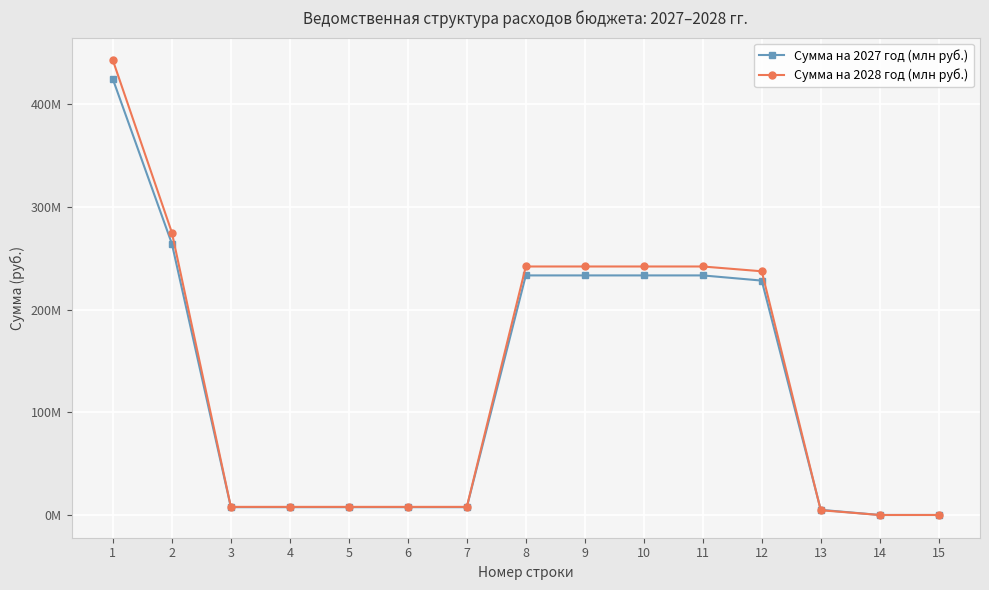

Does the chart have visible grid lines?

Yes